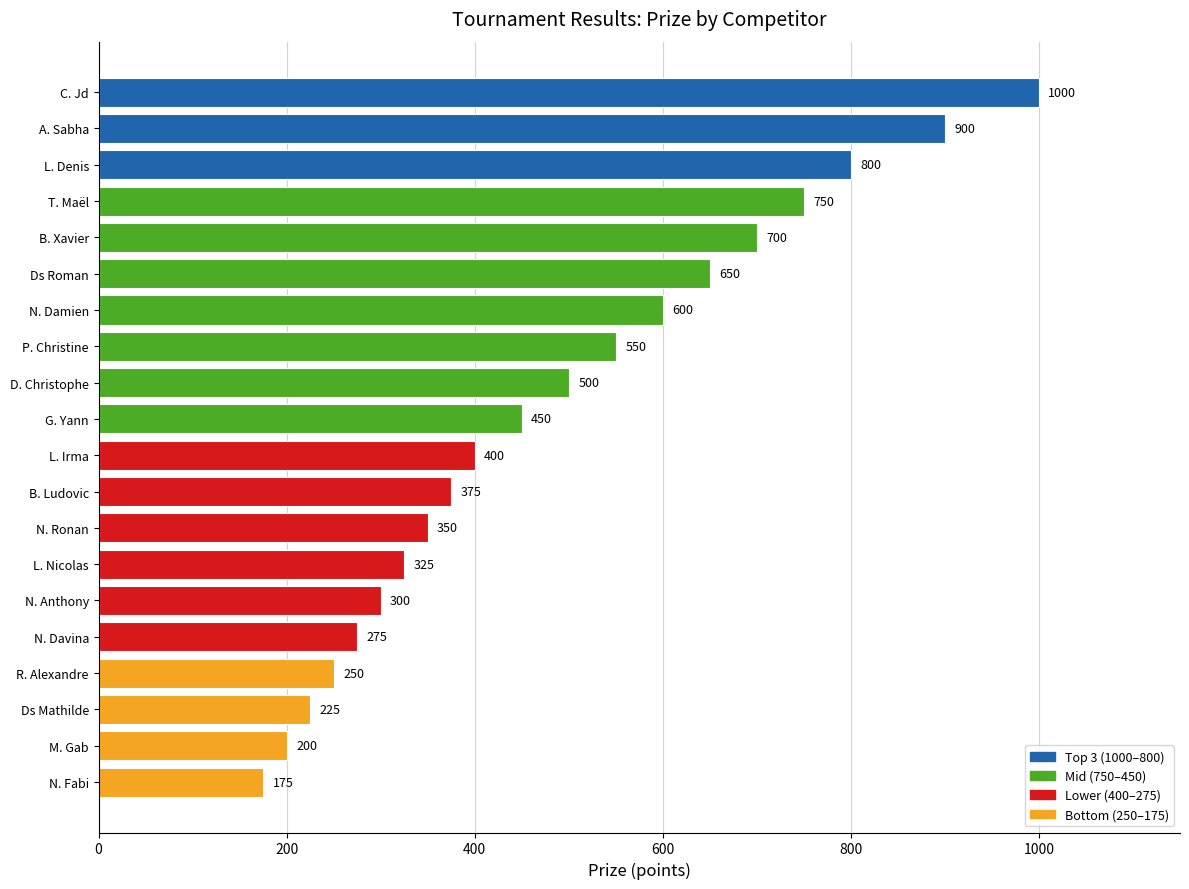

List the labels in order of value, smallest first.

N. Fabi, M. Gab, Ds Mathilde, R. Alexandre, N. Davina, N. Anthony, L. Nicolas, N. Ronan, B. Ludovic, L. Irma, G. Yann, D. Christophe, P. Christine, N. Damien, Ds Roman, B. Xavier, T. Maël, L. Denis, A. Sabha, C. Jd